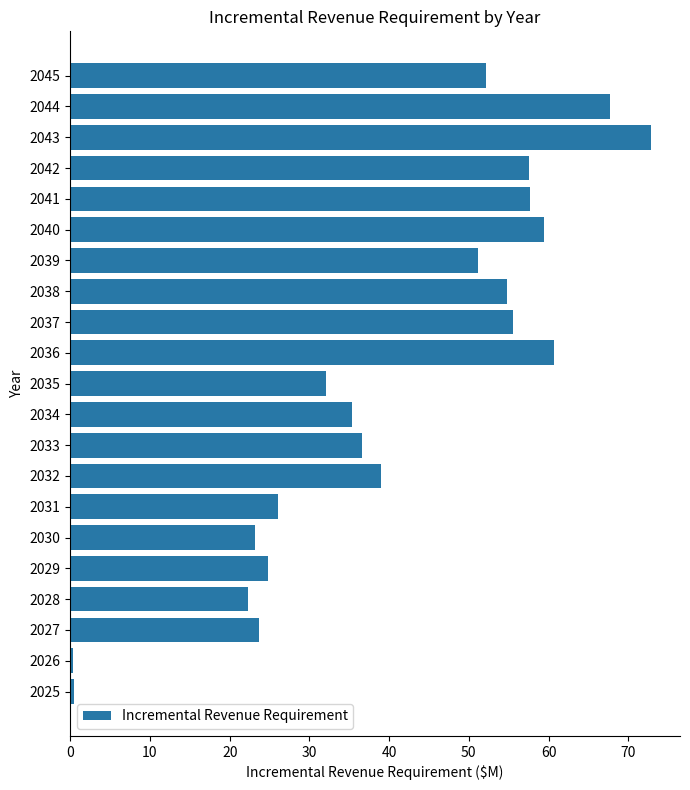

What value does the data have at 2034?

35.3